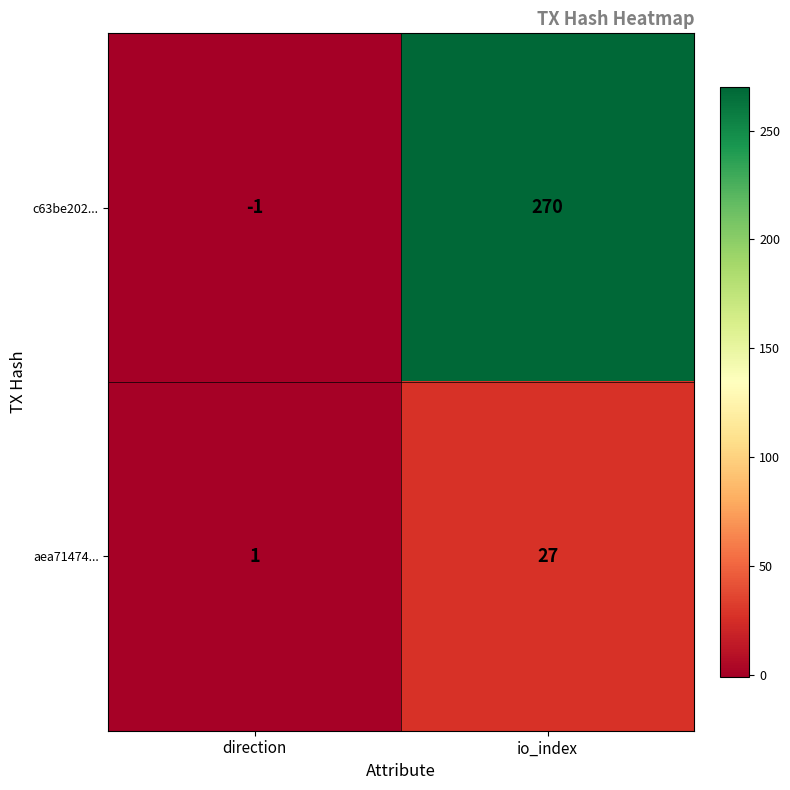

Which category has the lowest value in the aea71474... series?

direction